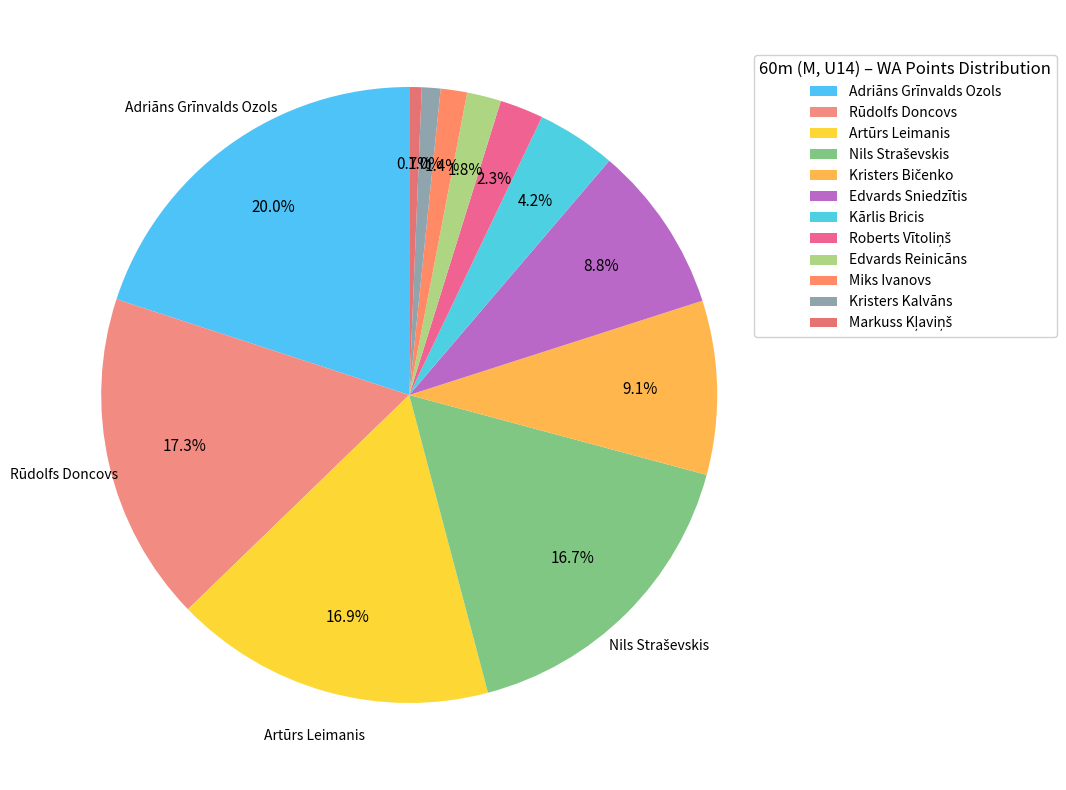

The Adriāns Grīnvalds Ozols slice represents 31% of the pie. True or false?

False